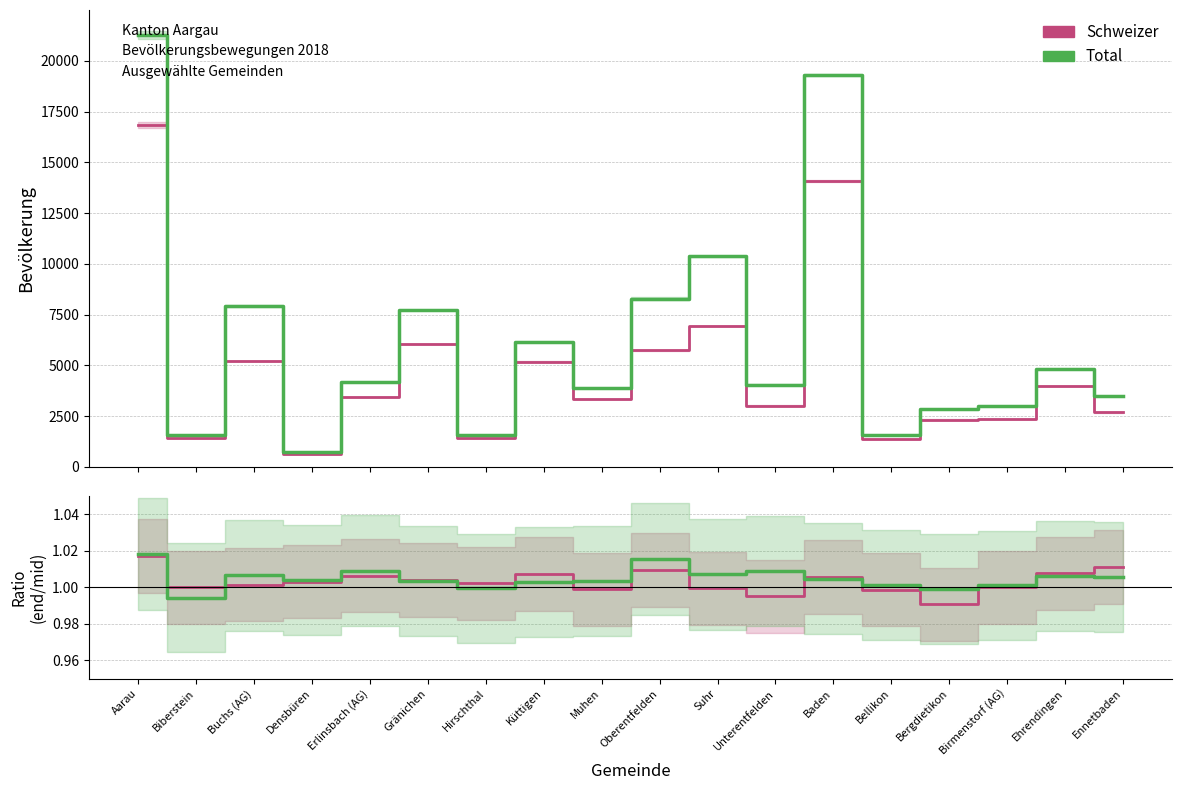

True or false: Schweizer and Total intersect in this chart.

False